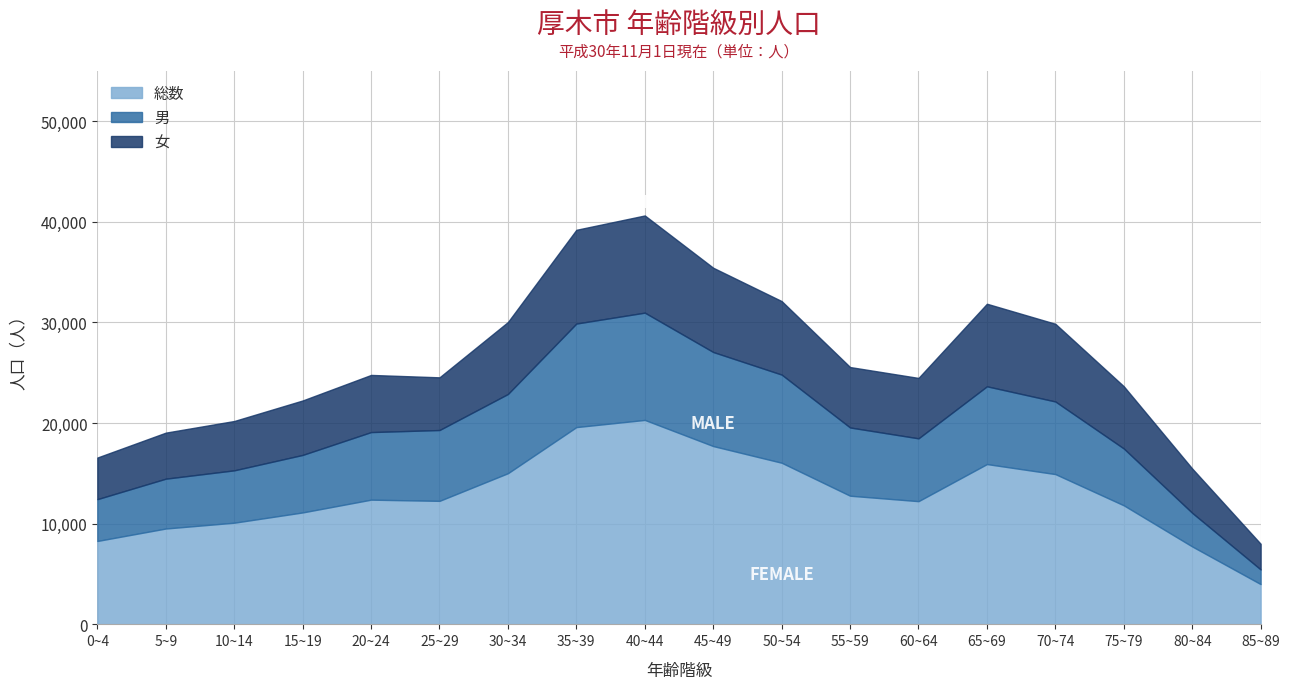

What is the spread (max minus min) of values at 25~29?

7038